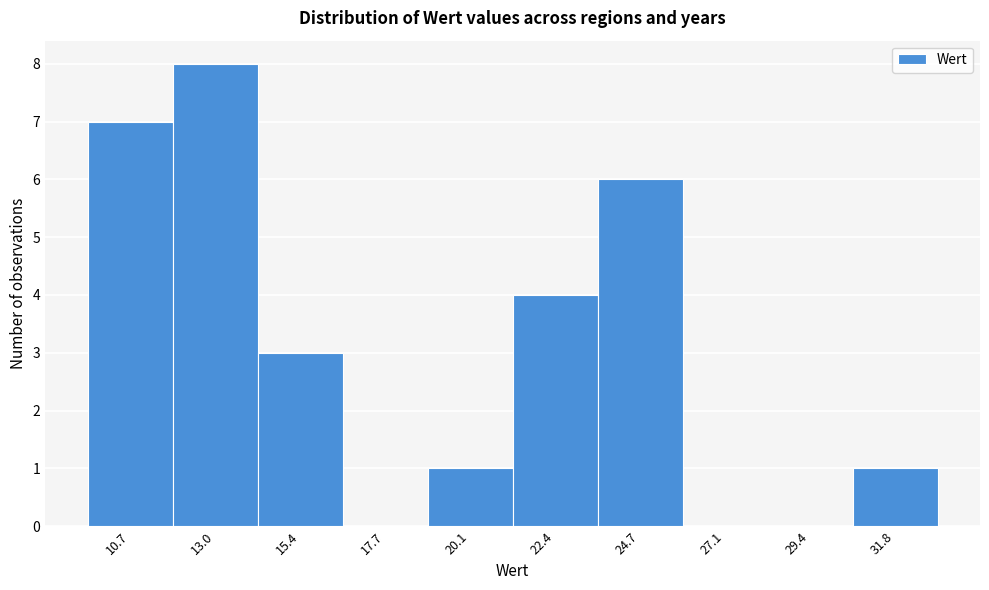

Reading left to right, list all the values displayed in this chart.

10.7=7	13.0=8	15.4=3	17.7=0	20.1=1	22.4=4	24.7=6	27.1=0	29.4=0	31.8=1